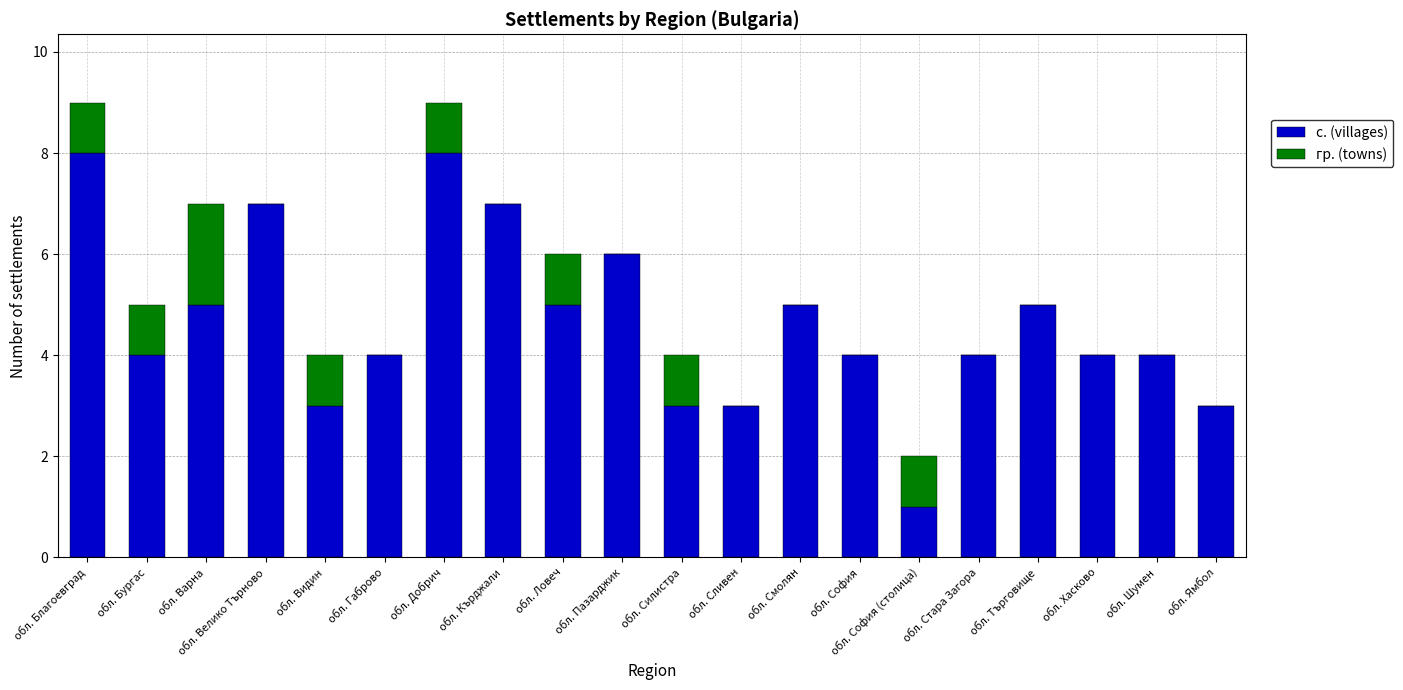

What is the sum of all с. (villages) values?

93